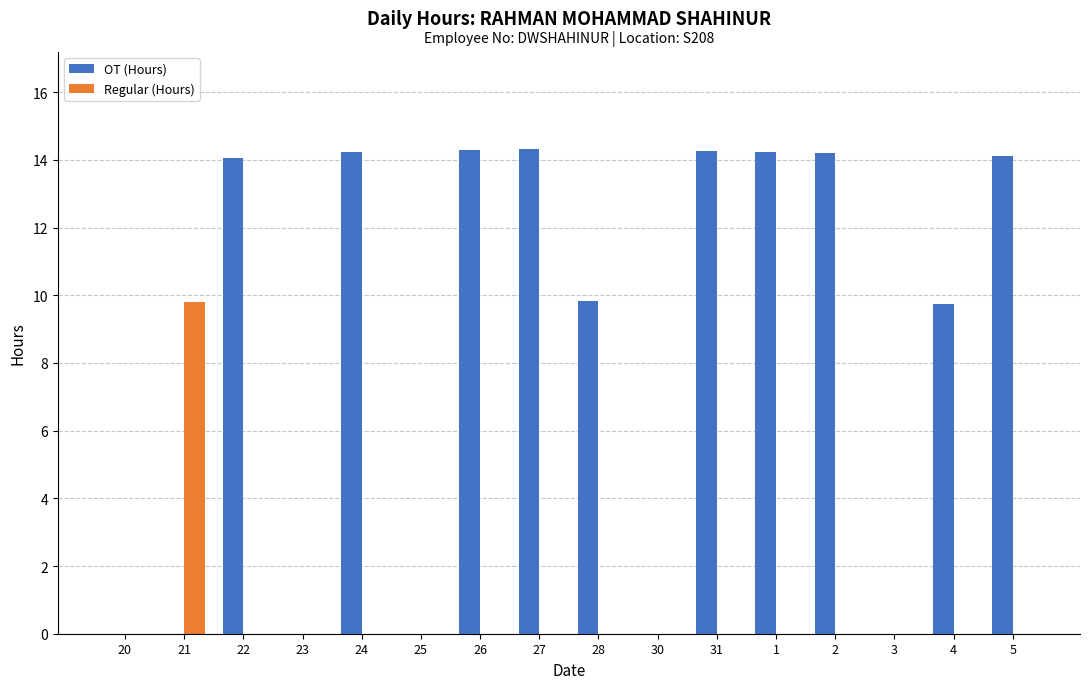

Which series changed the most between 28 and 30?

OT (Hours)